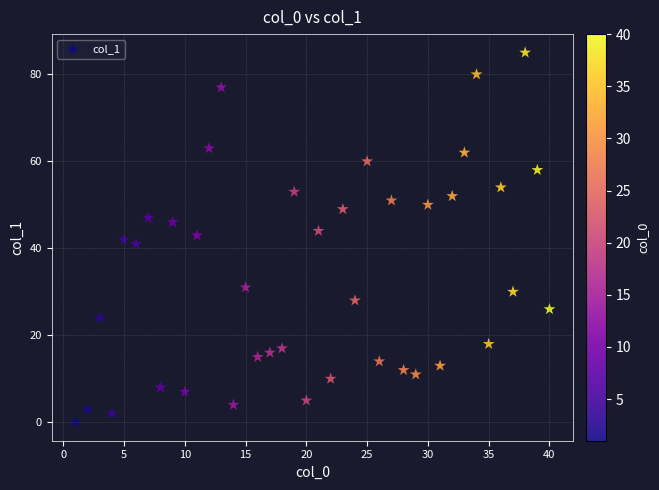

What is the range of Y values (max minus min)?

85